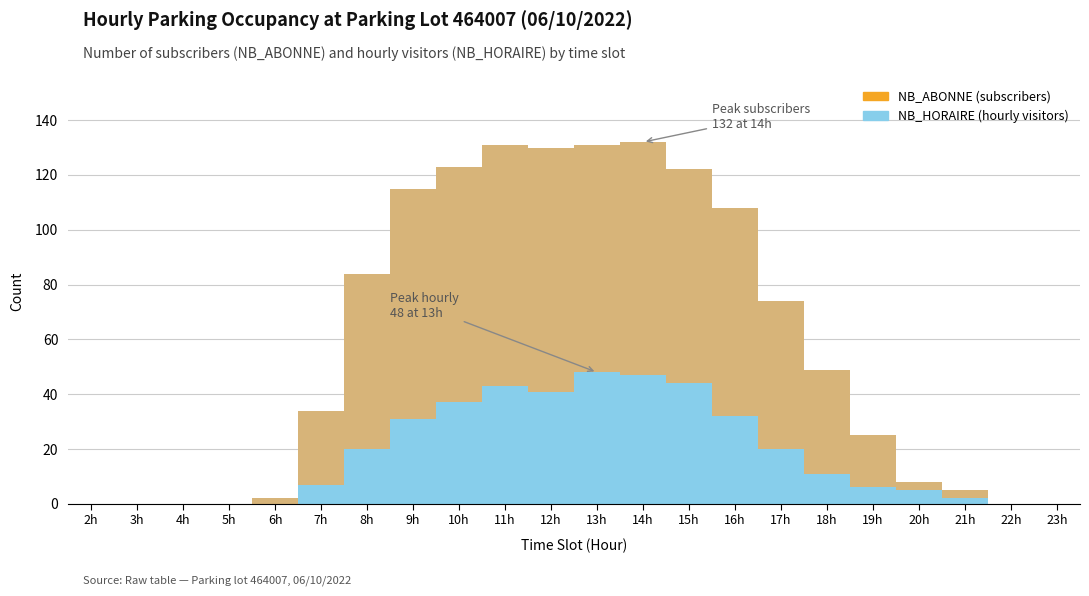

List the labels in order of NB_HORAIRE value, largest first.

13, 14, 15, 11, 12, 10, 16, 9, 8, 17, 18, 7, 19, 20, 21, 2, 3, 4, 5, 6, 22, 23